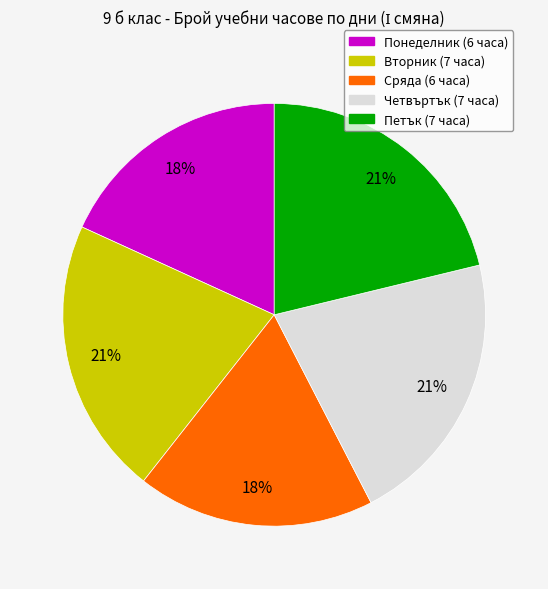

Does Сряда account for over 50% of the chart?

No